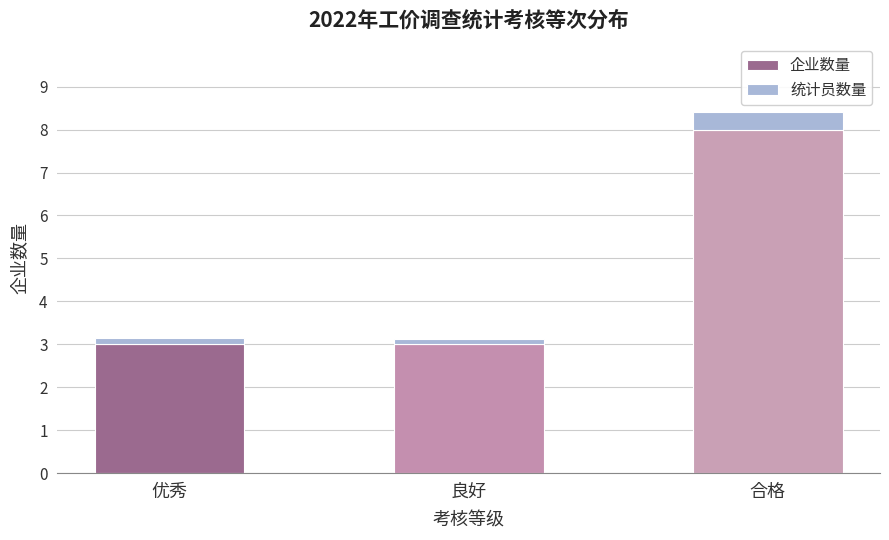

What is the sum of all 企业数量 values?

14.0